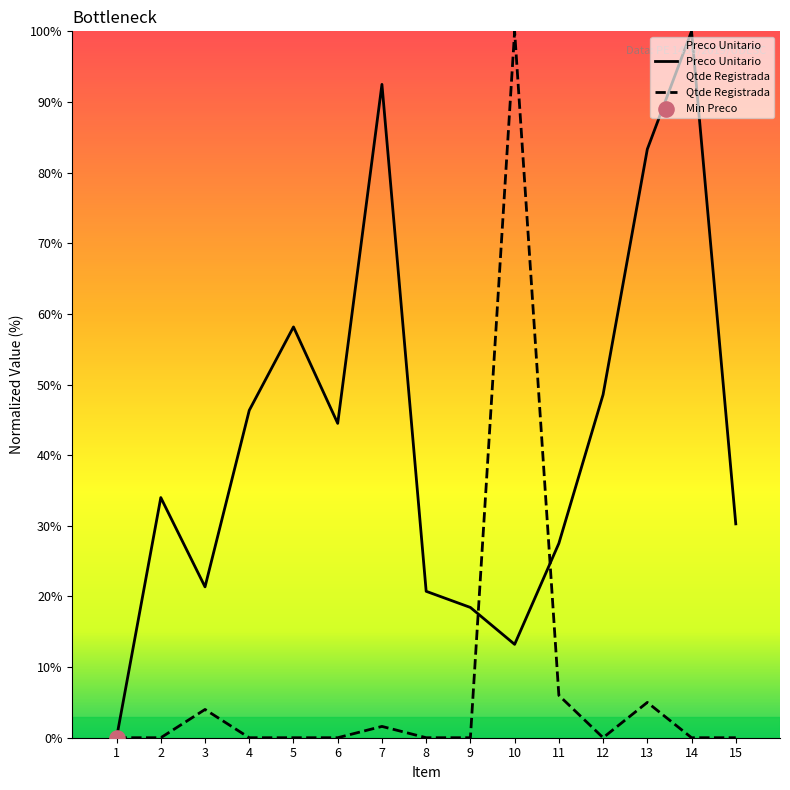

At how many categories does at least one series exceed 95?

2